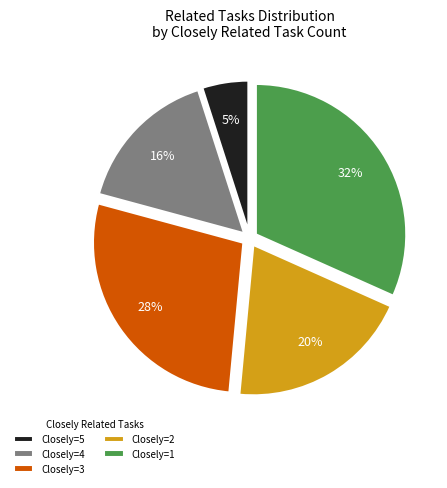

Is there any slice that represents more than half of the pie?

No